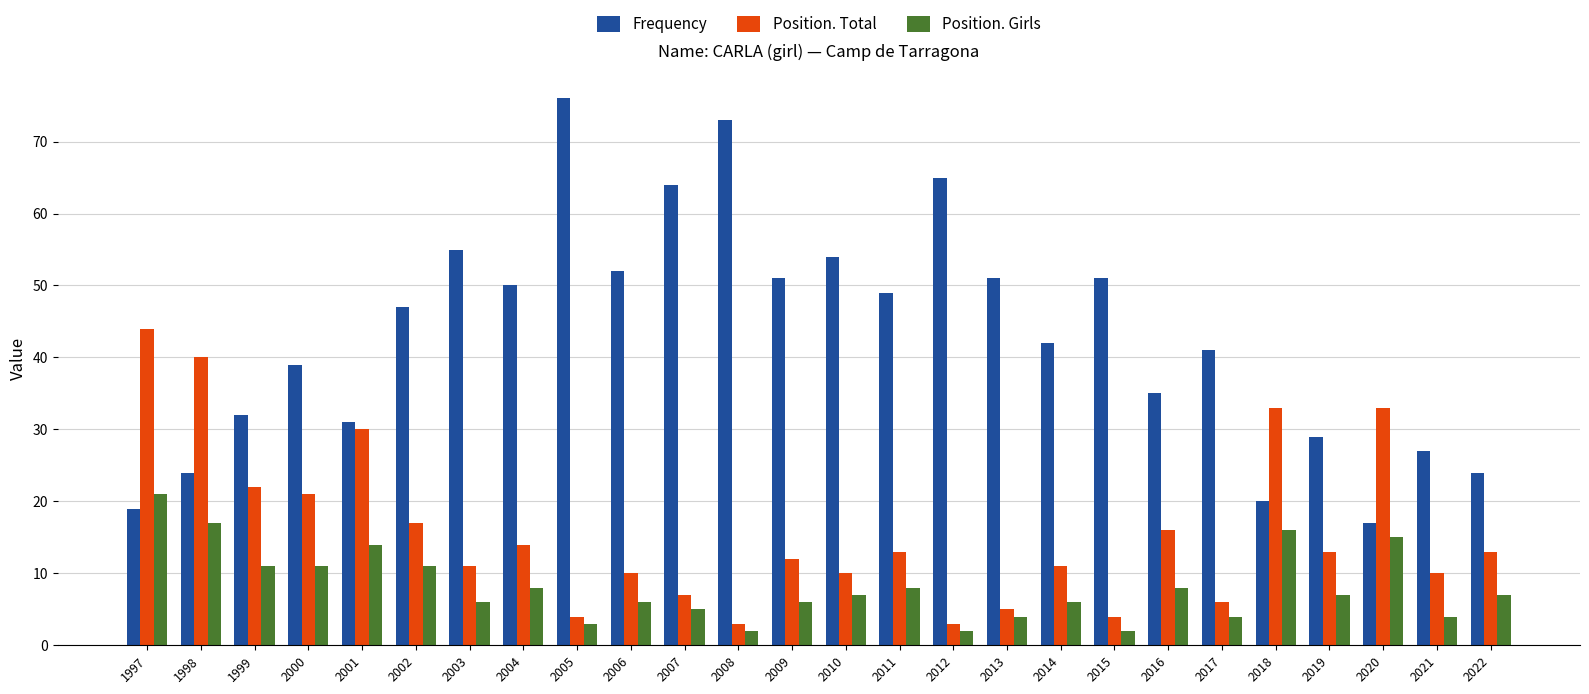

Which series changed the most between 1997 and 1999?

Position. Total